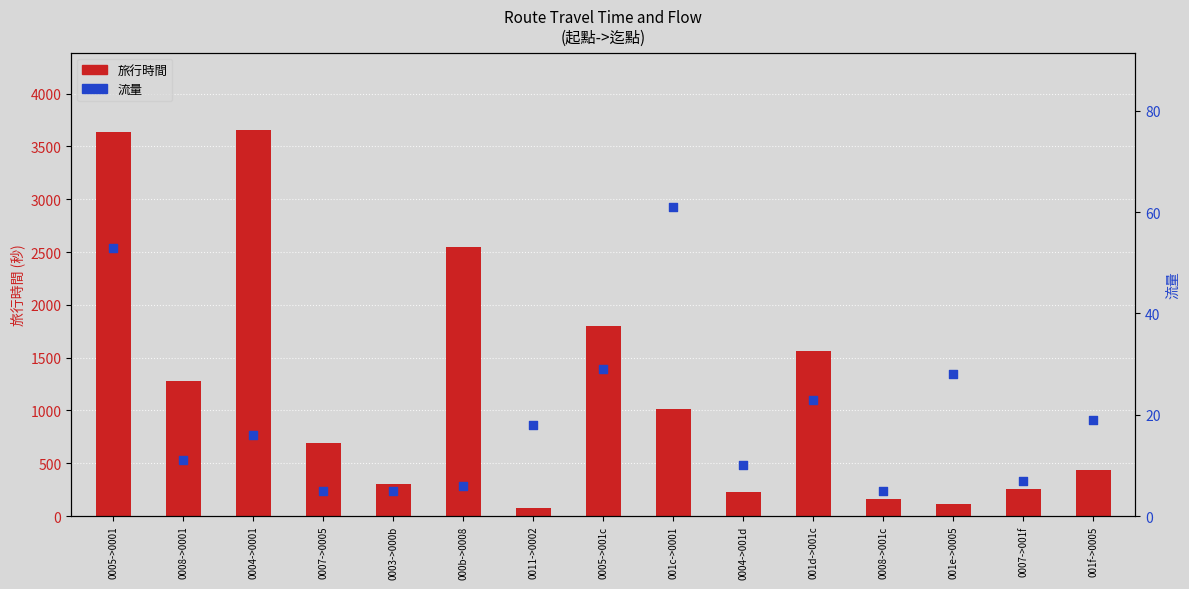

What are all the series names shown in the legend?

旅行時間, 流量